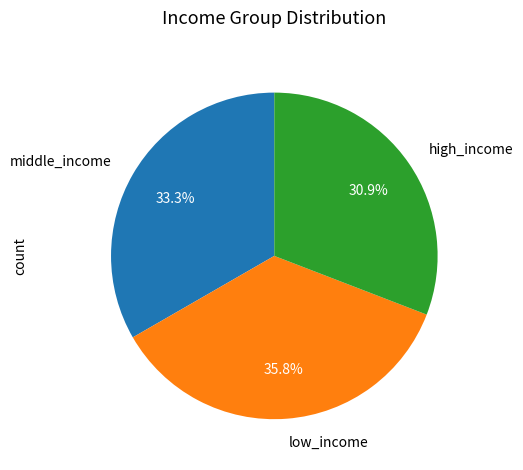

What is the largest slice in the pie chart?

low_income